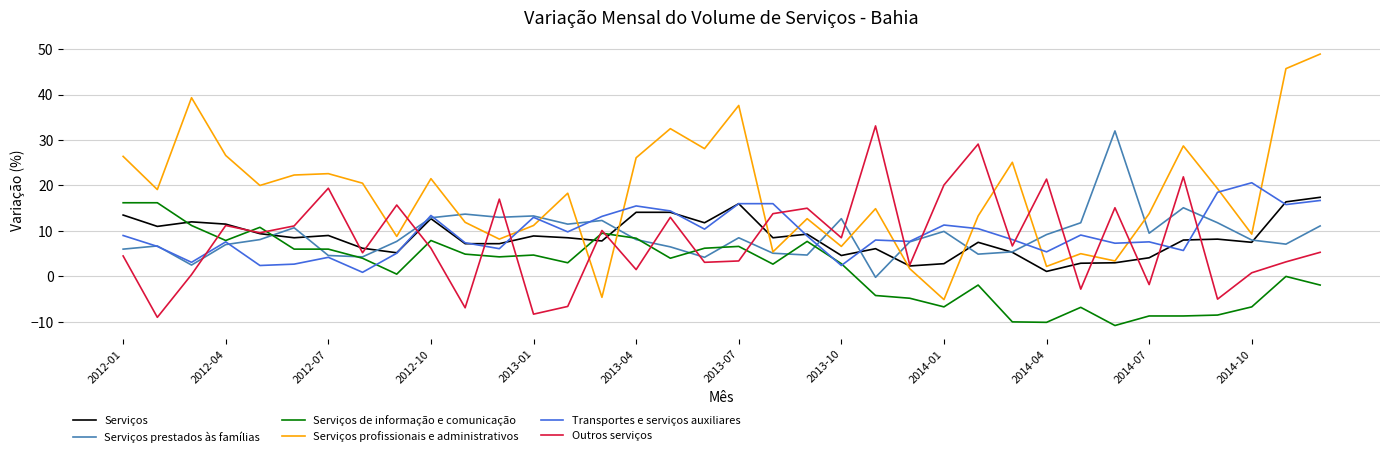

Does the chart display data point markers on the line(s)?

No